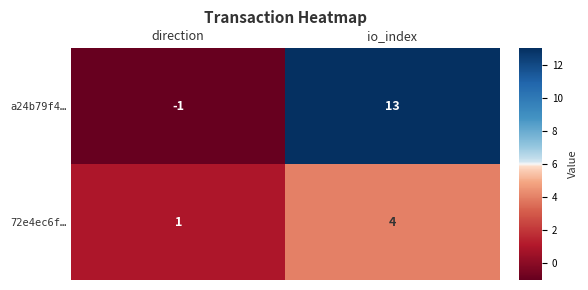

At which label is 72e4ec6f… closest to 2?

direction